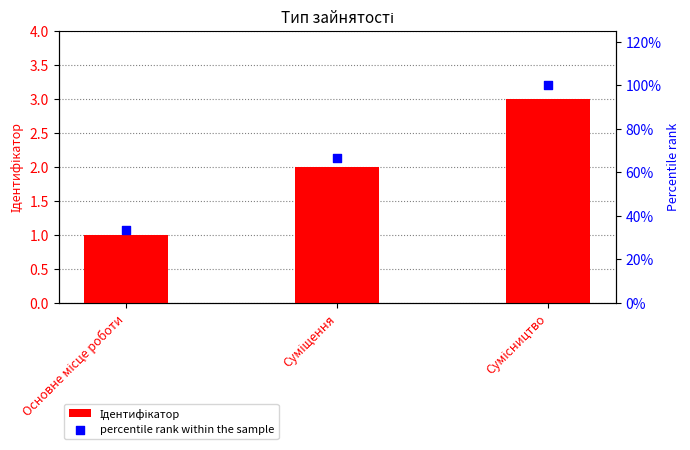

Which series has the largest total across all categories?

percentile rank within the sample